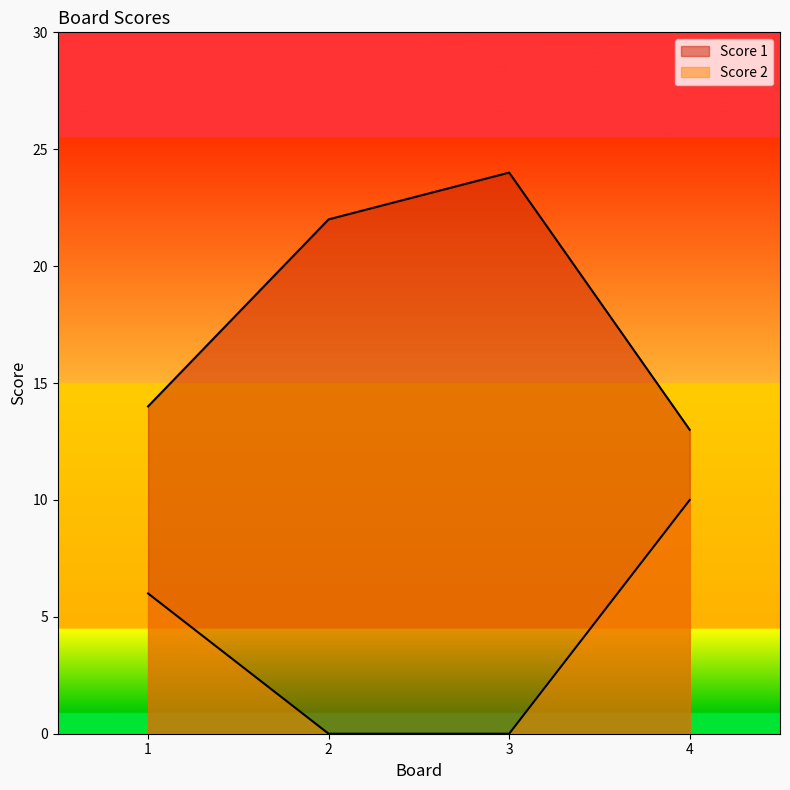

True or false: Score 1 has more than 2 interior local peaks.

False